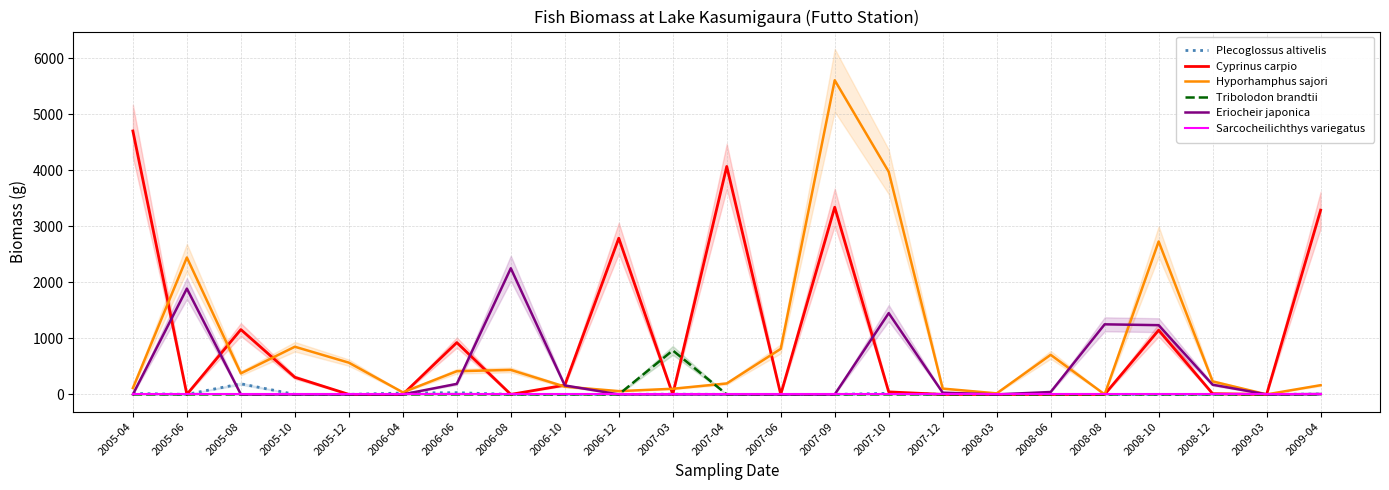

Which has a higher value, 2005-10 or 2008-03?

2005-10